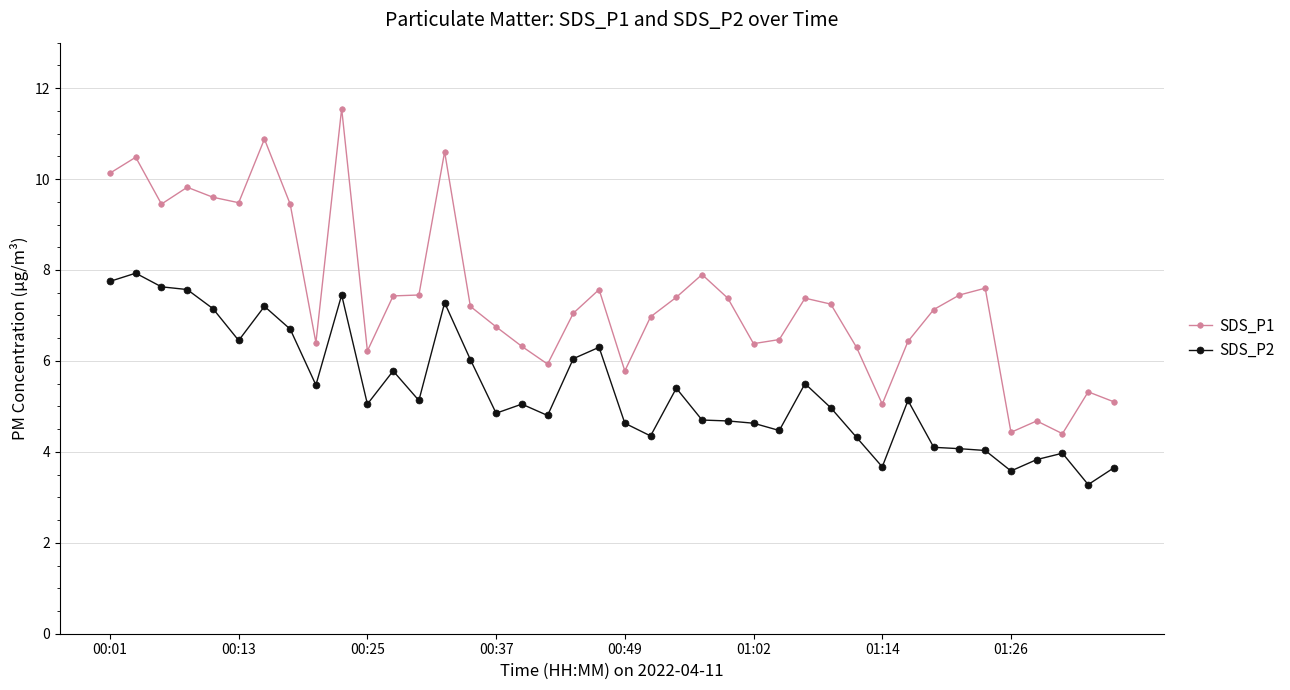

Does the chart have visible grid lines?

Yes